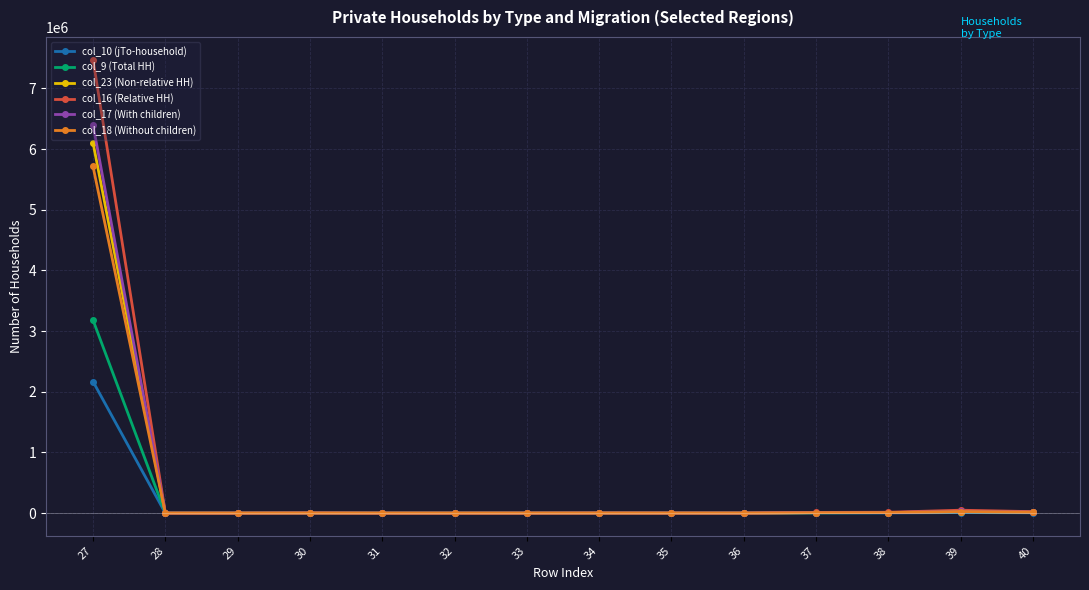

Is it true that col_16 (Relative HH) equals 7473707 at 27?

True